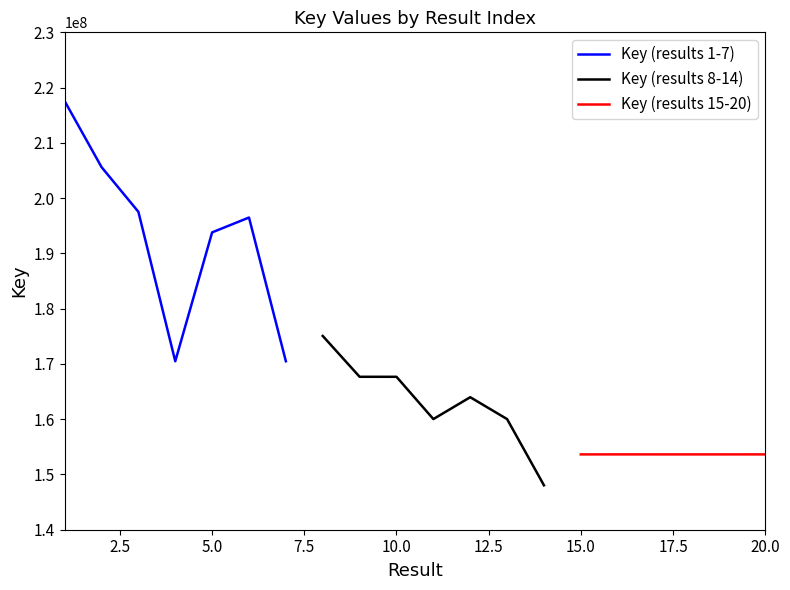

Is the value of Key (results 1-7) at 7 greater than the value of Key (results 8-14) at 3?

Yes